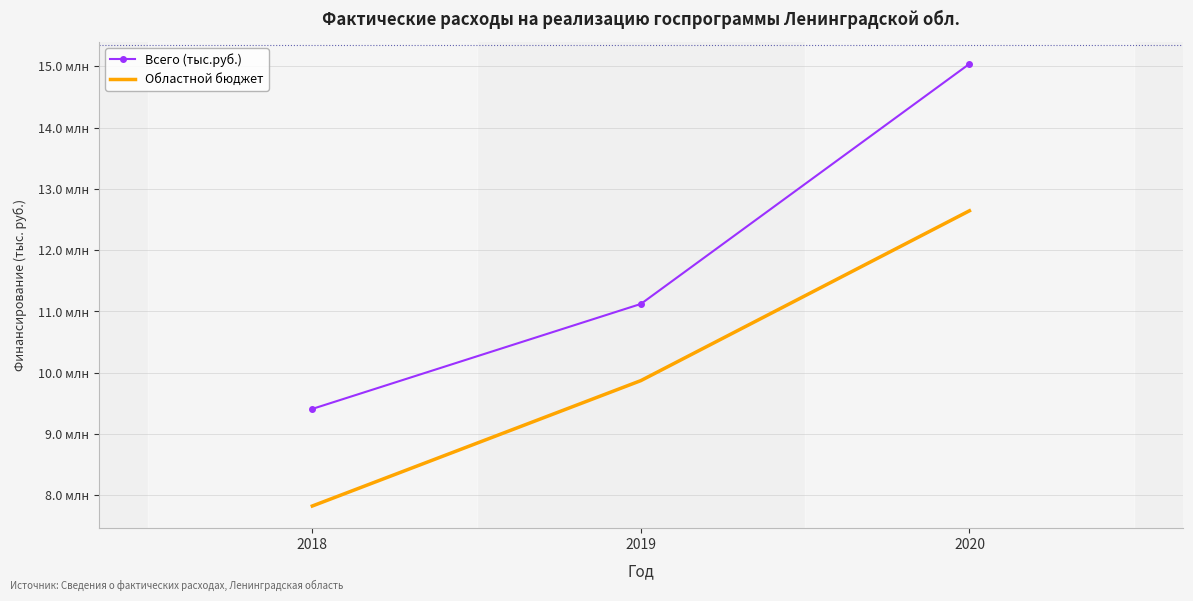

True or false: Областной бюджет has a value of 10272902.6 at 2018.

False